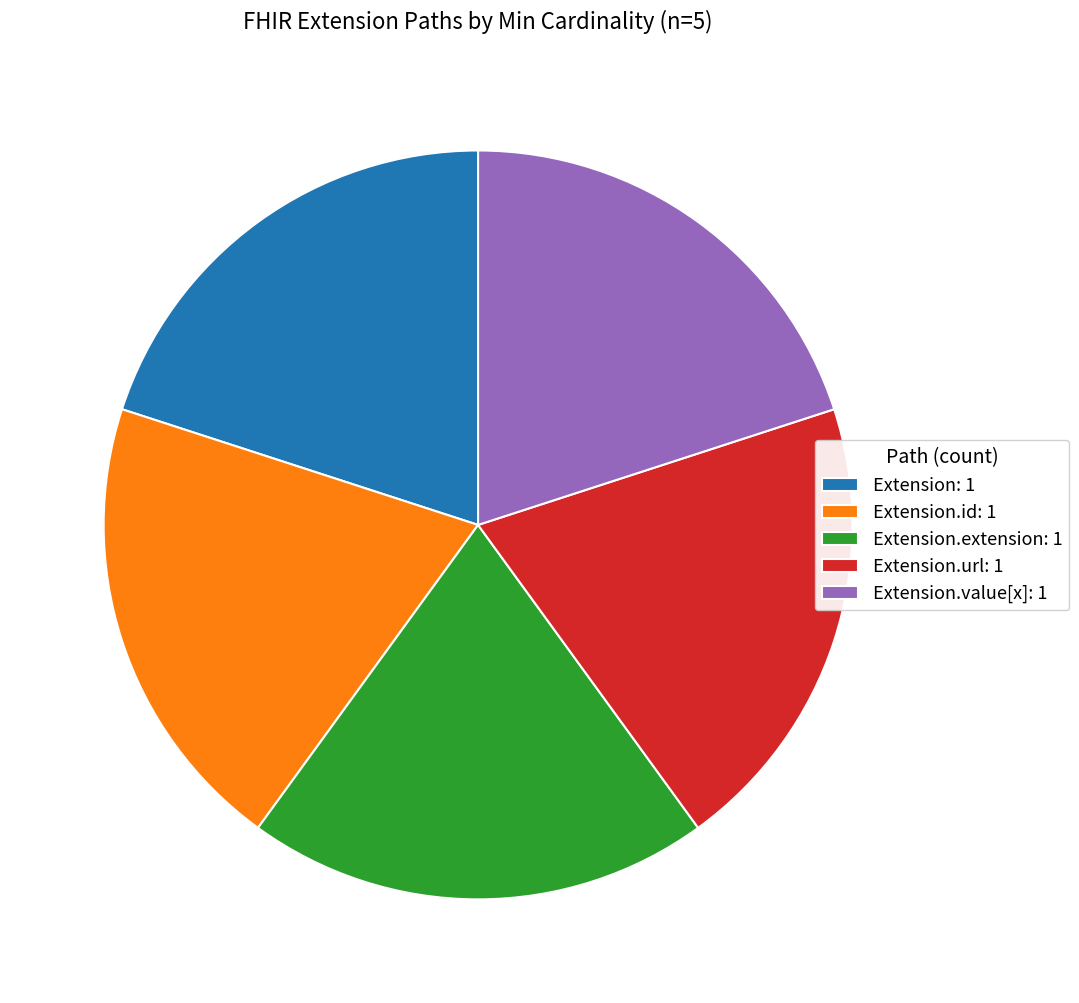

Is the sum of Extension: 1 and Extension.url: 1 greater than half?

No